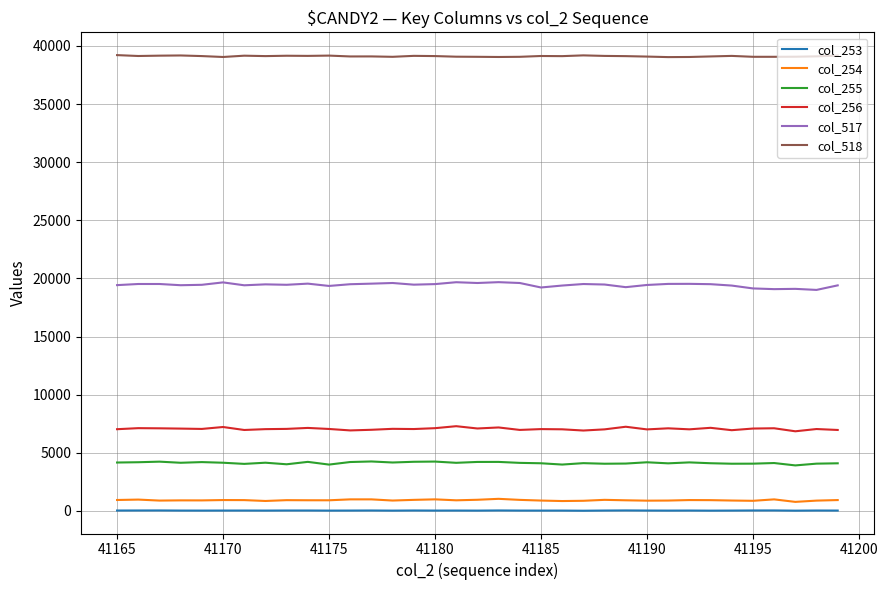

List the series in order of their peak value, highest first.

col_518, col_517, col_256, col_255, col_254, col_253